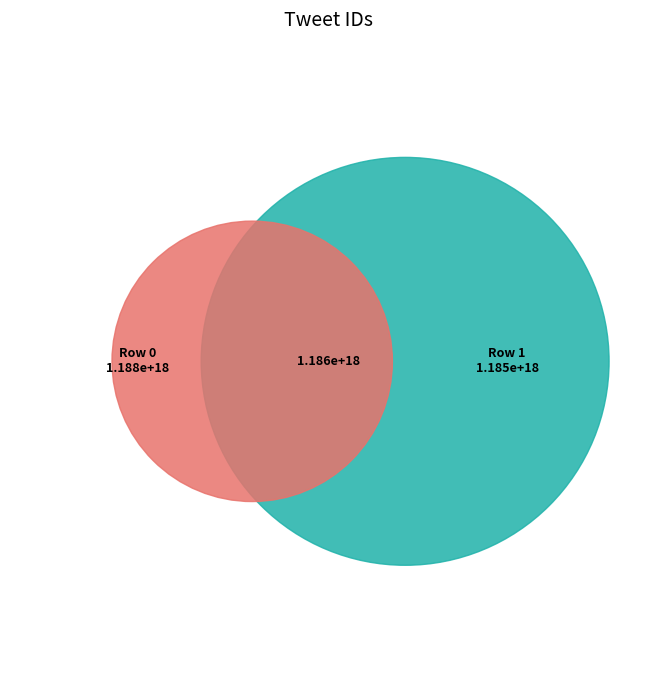

What percentage is the 0 slice, to the nearest percent?

50%